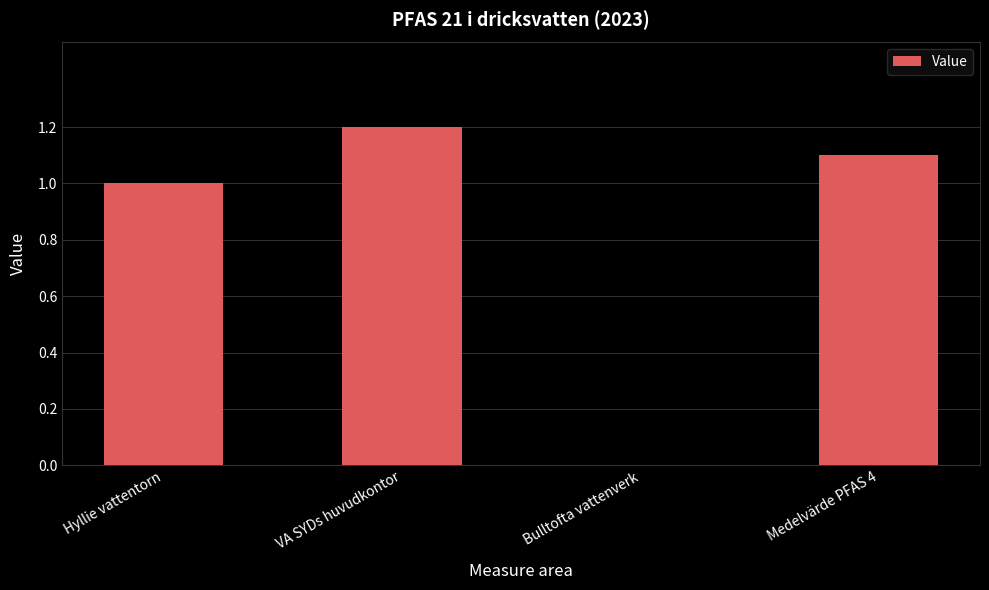

Which label corresponds to the largest value in the chart?

VA SYDs huvudkontor